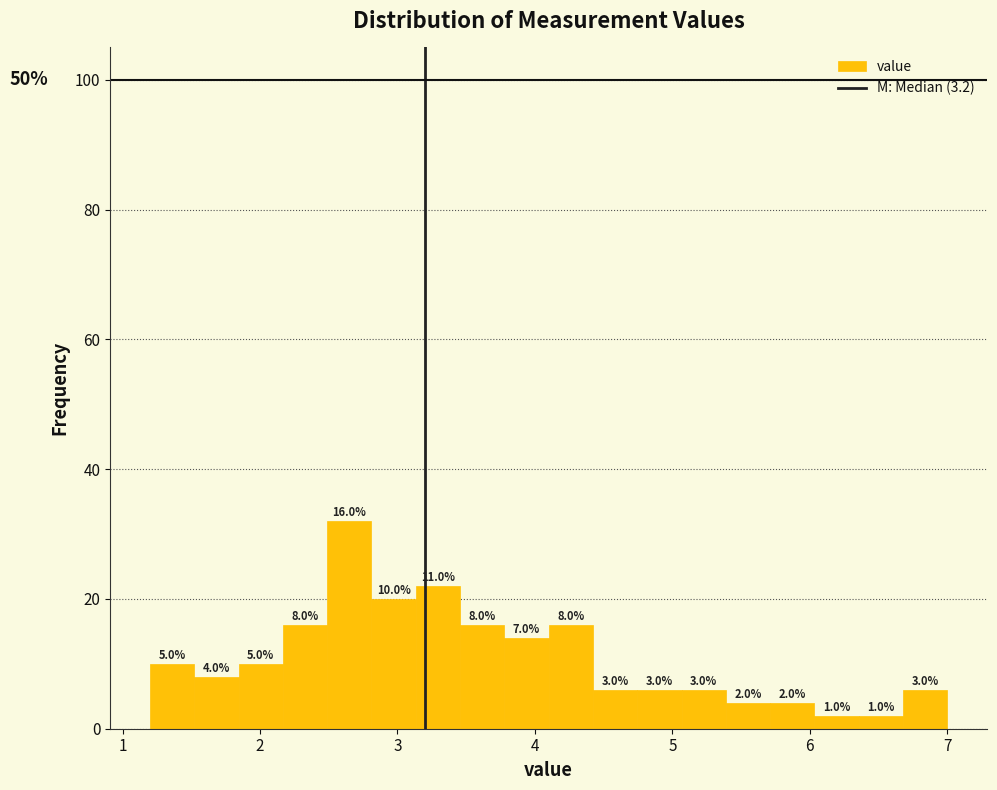

Read against the x-axis, roughly where is the centre of the tallest bar?

2.7